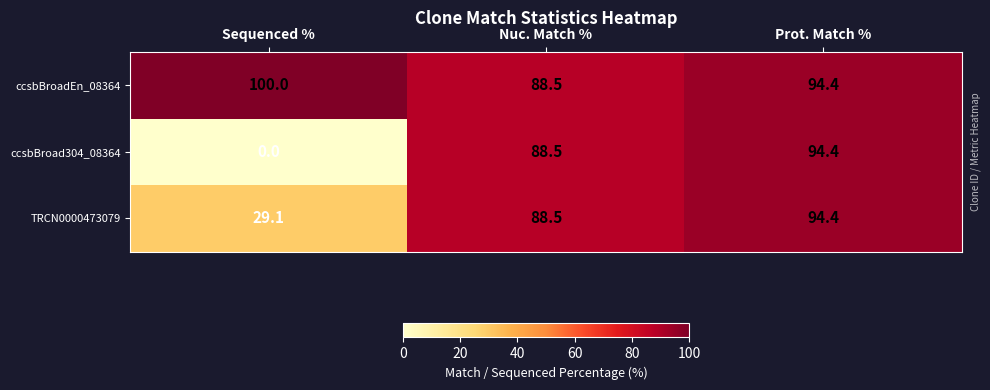

Between Sequenced % and Prot. Match %, which series saw the biggest shift?

ccsbBroad304_08364